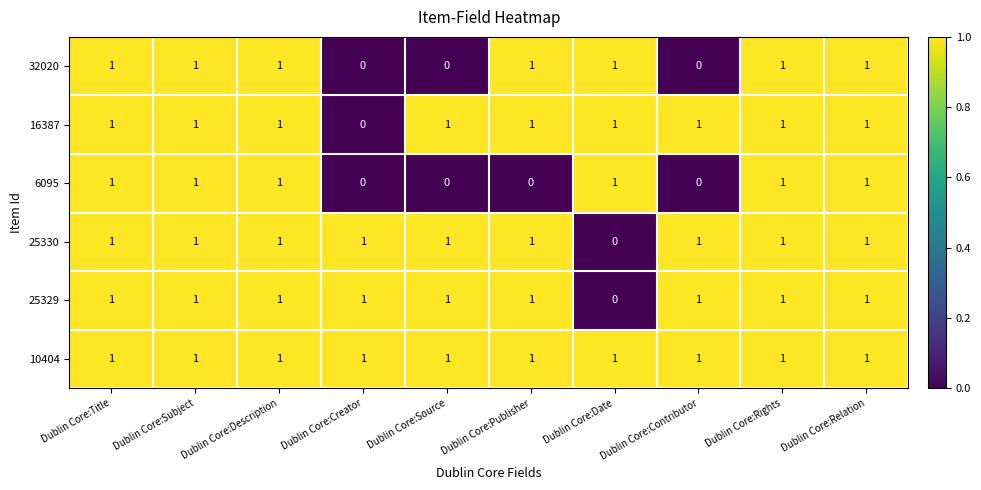

At which label is 25330 closest to 0?

Dublin Core:Date